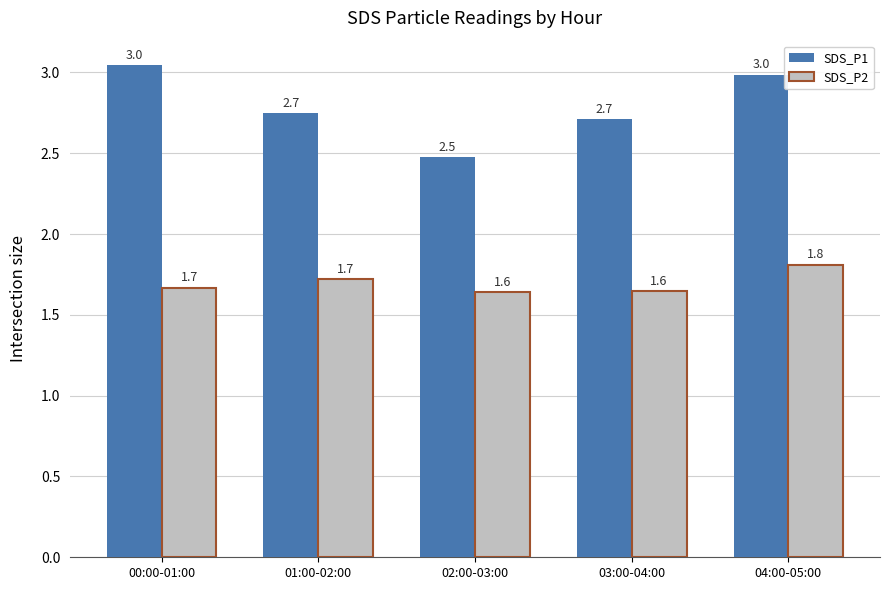

What is the difference between the SDS_P1 values at 02:00-03:00 and 03:00-04:00?

0.2